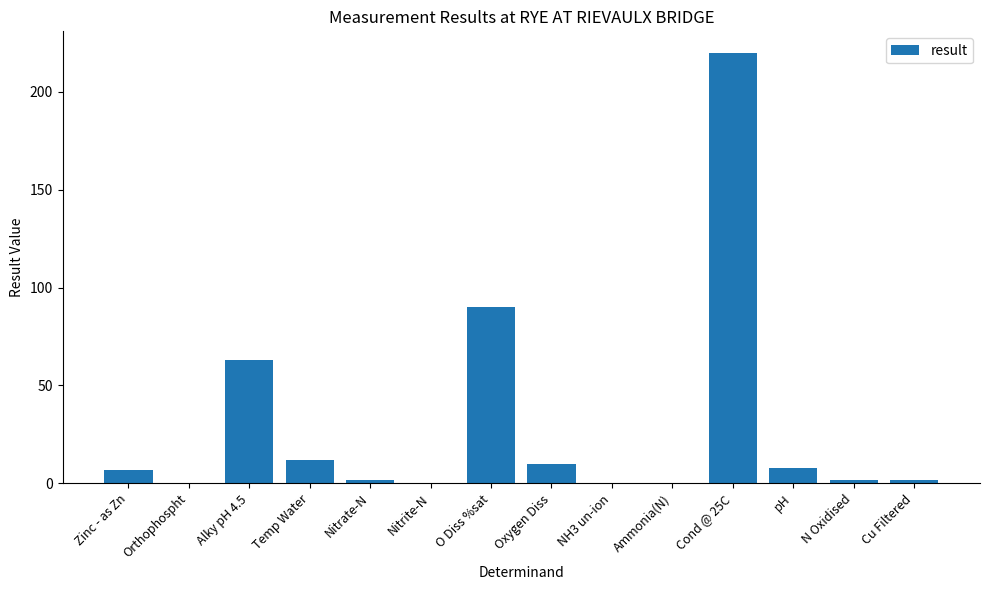

How many data points does each series have?

14